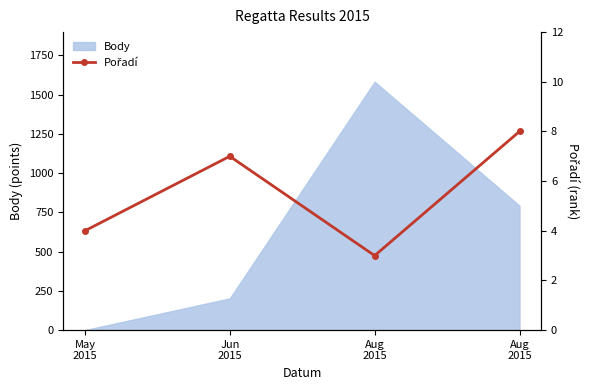

At which label is the value closest to 5?

May
2015